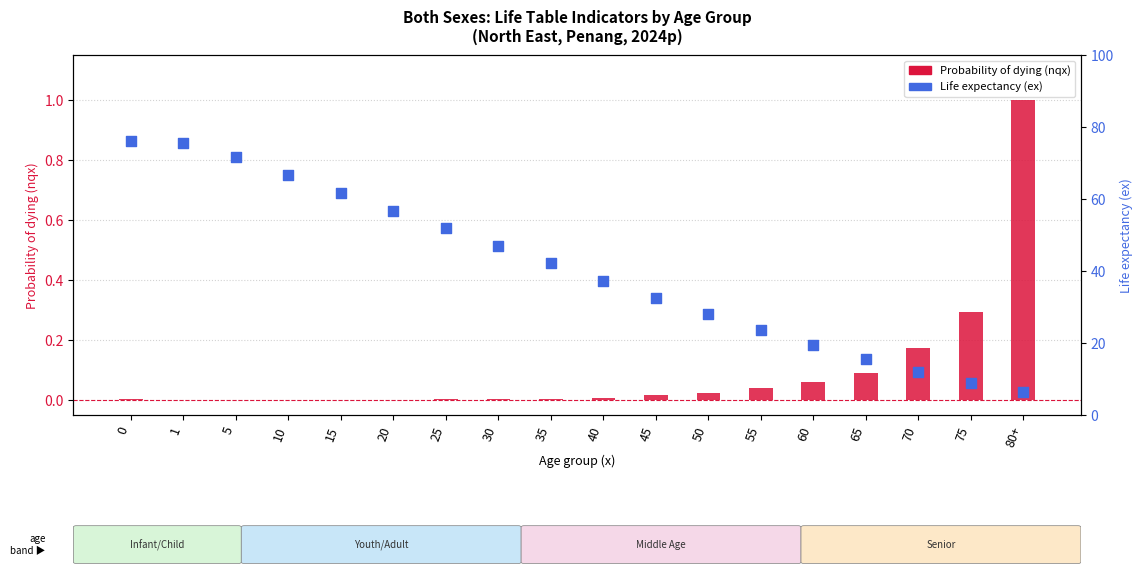

Which series contains the highest Y value?

Life expectancy (ex)